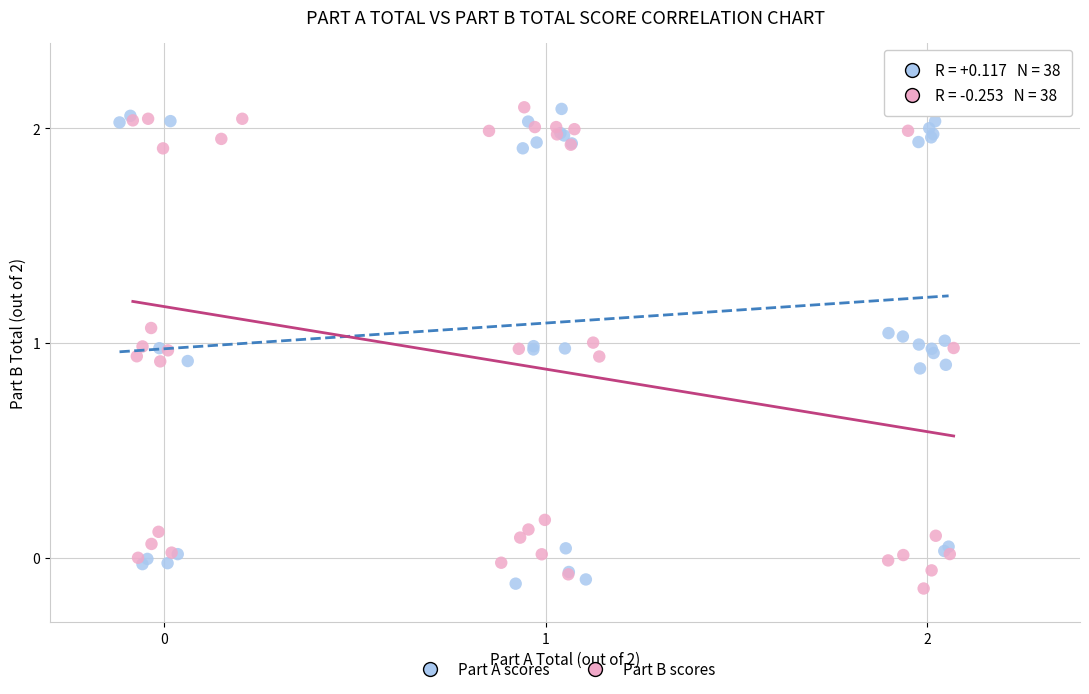

Which series has the widest spread of Y values?

Part B scores